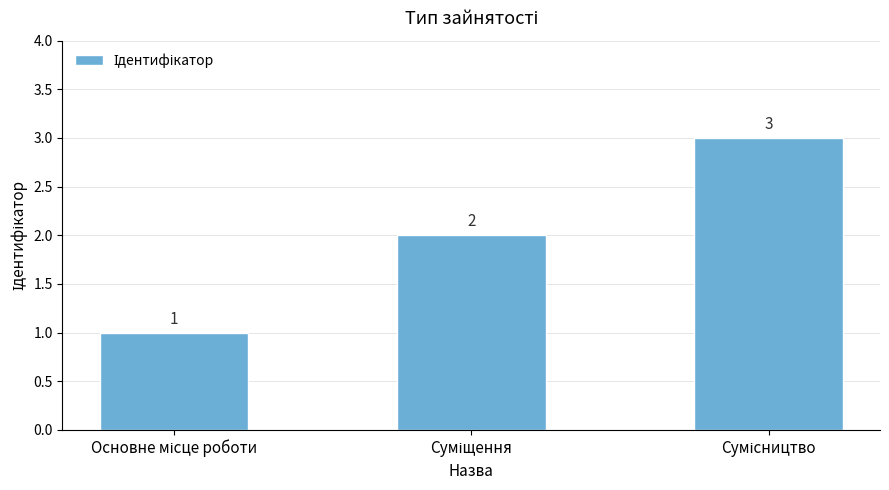

What is the maximum value shown in the chart?

3